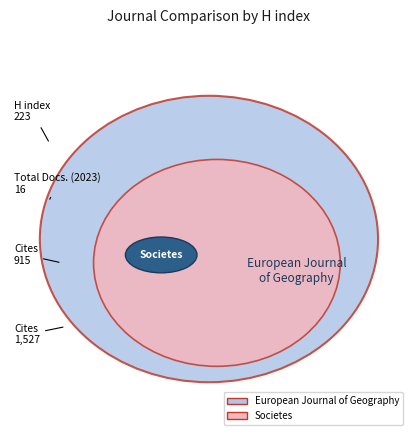

What is the spread (max minus min) of values at Societes?

908